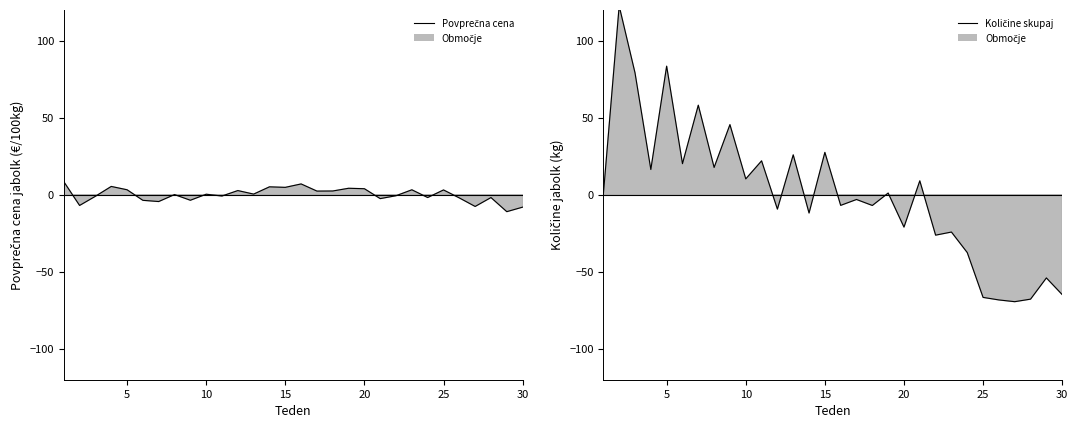

True or false: Količine skupaj and Povprečna cena intersect in this chart.

True